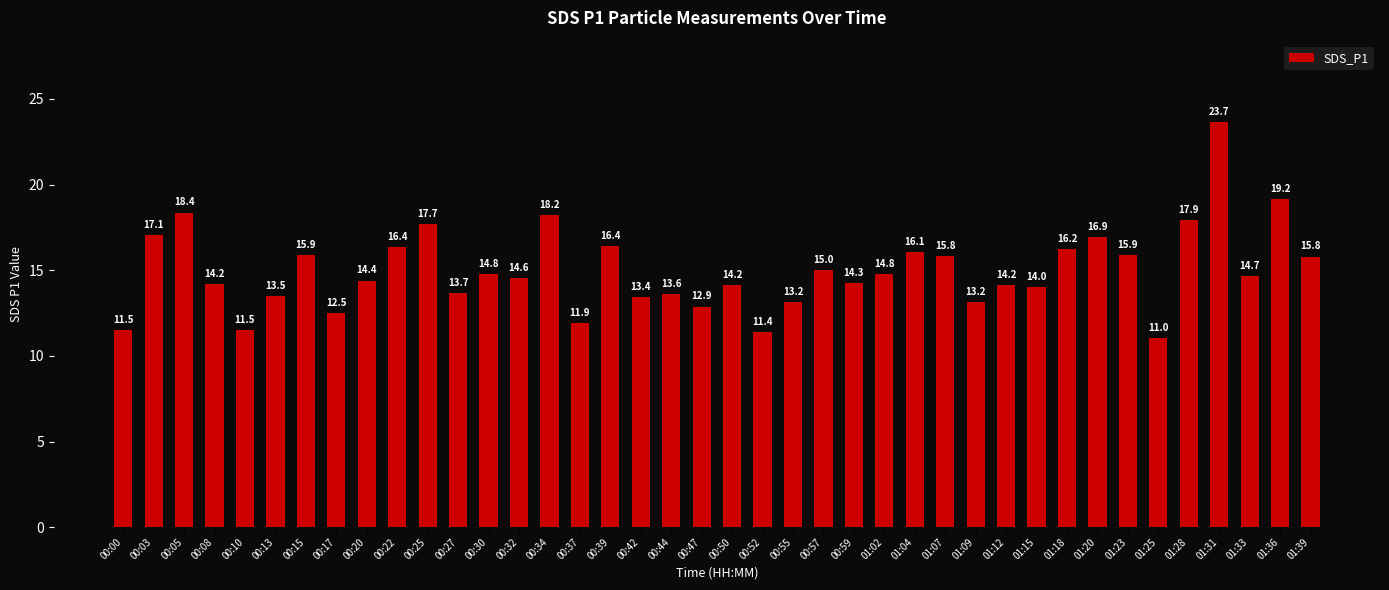

What is the average value?

15.0